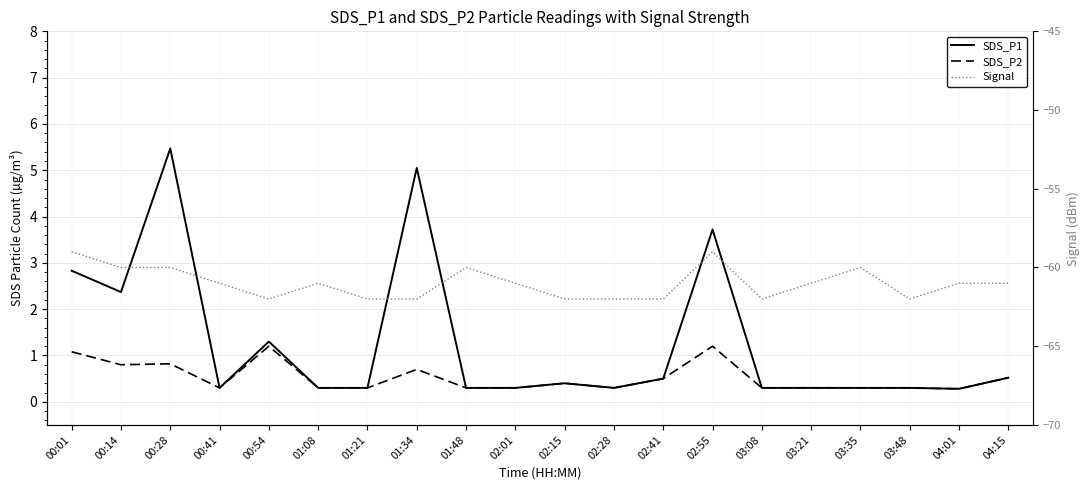

Between 03:21 and 03:48, which series saw the biggest shift?

Signal